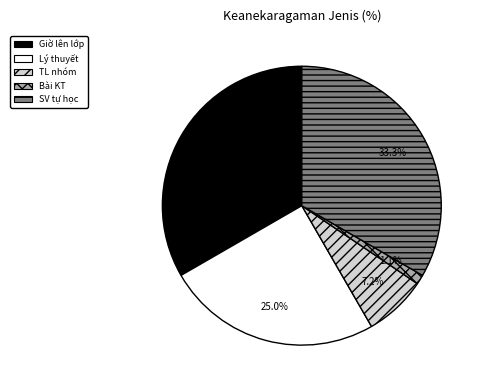

True or false: SV tự học accounts for 33% of the total.

True